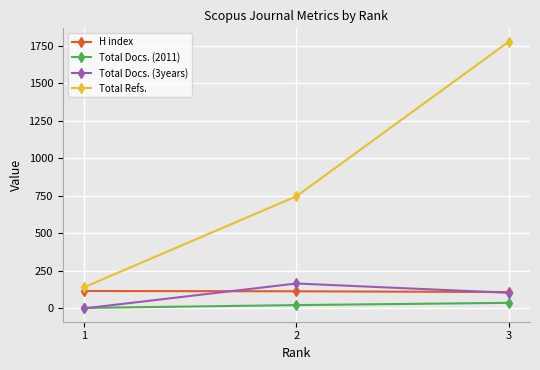

Which series has the largest range (max minus min)?

Total Refs.